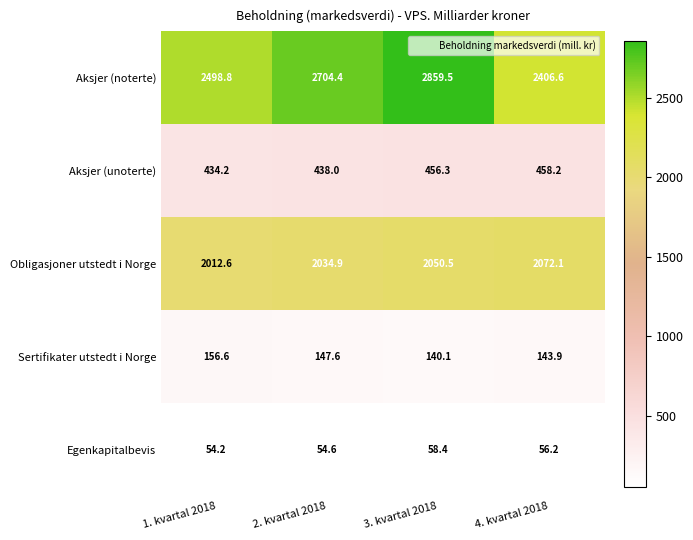

What is the greatest value displayed?

2859.5